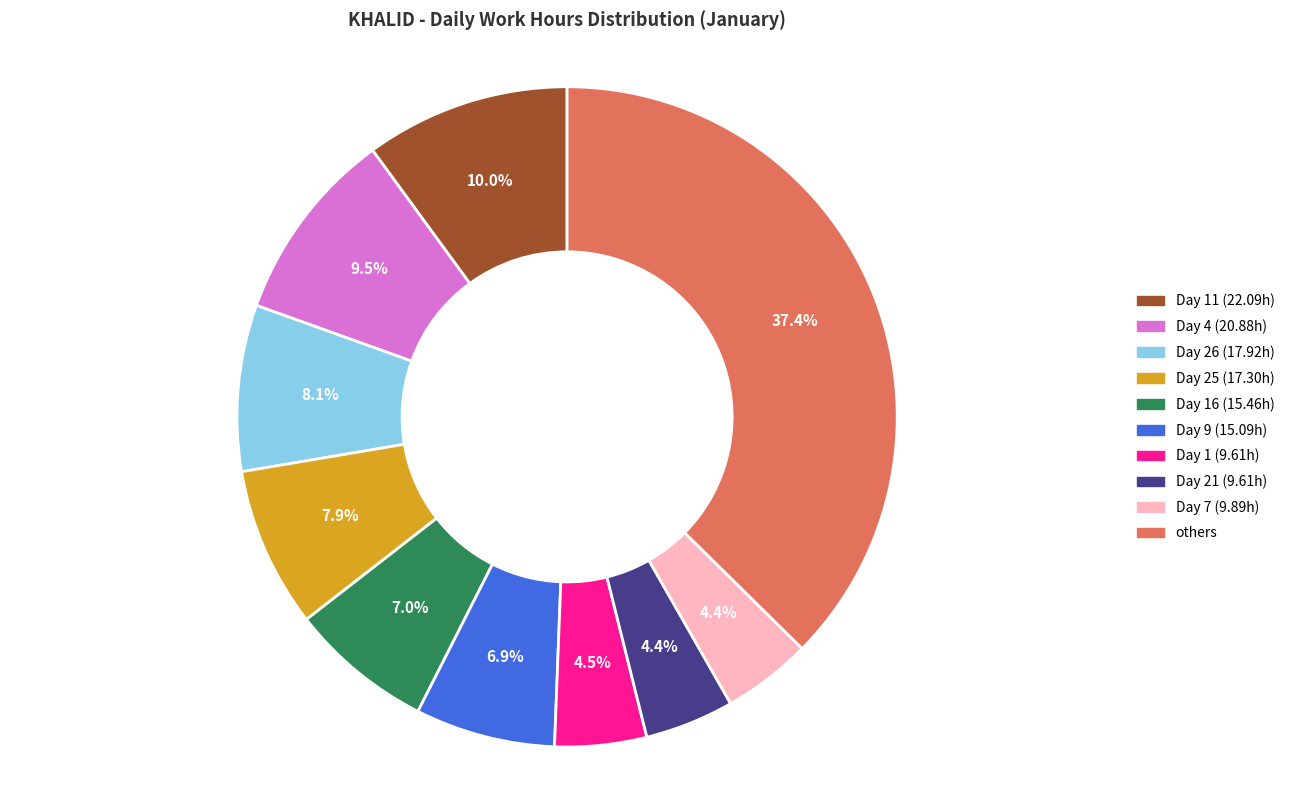

How many segments does this pie chart have?

10